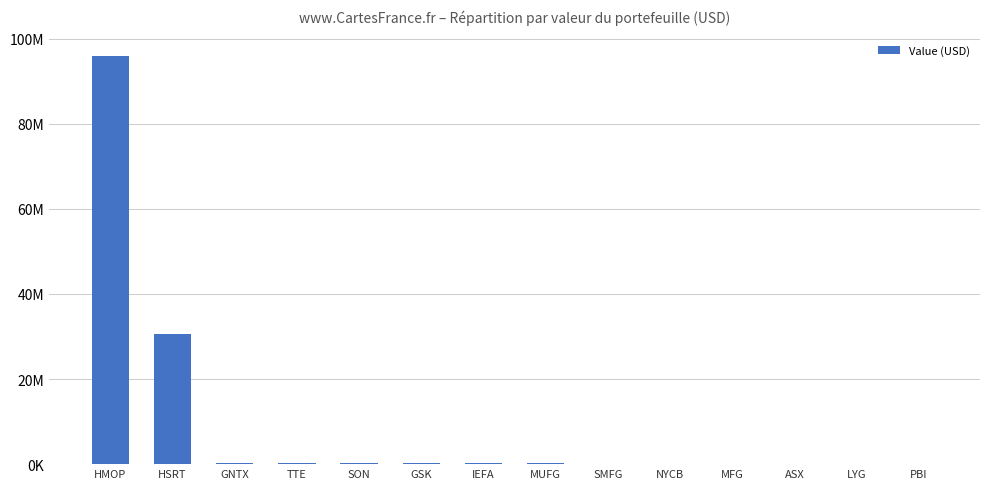

What is the maximum value shown in the chart?

95974000